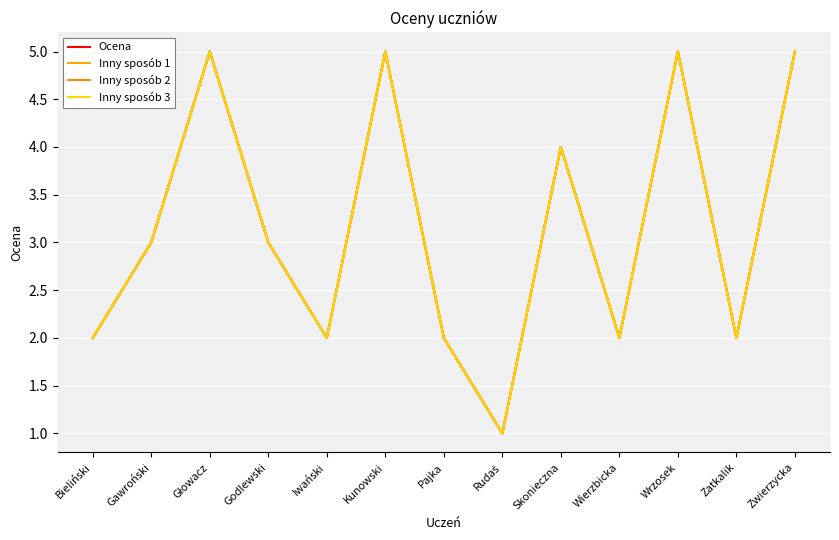

Which series has the largest total across all categories?

Ocena